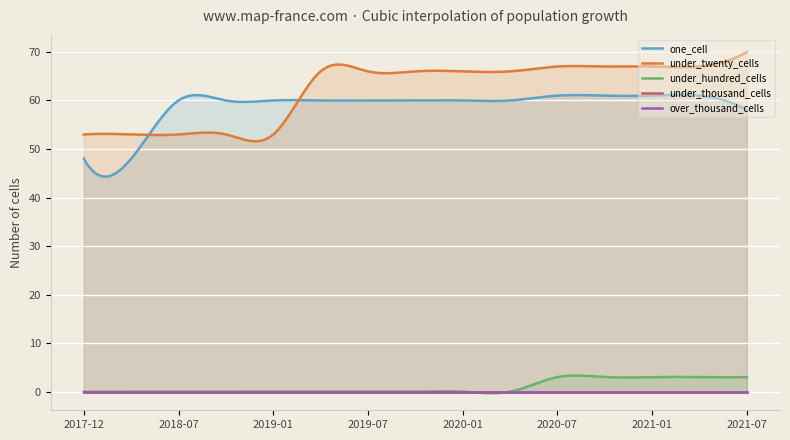

How many positive values does the under_hundred_cells series have?

5